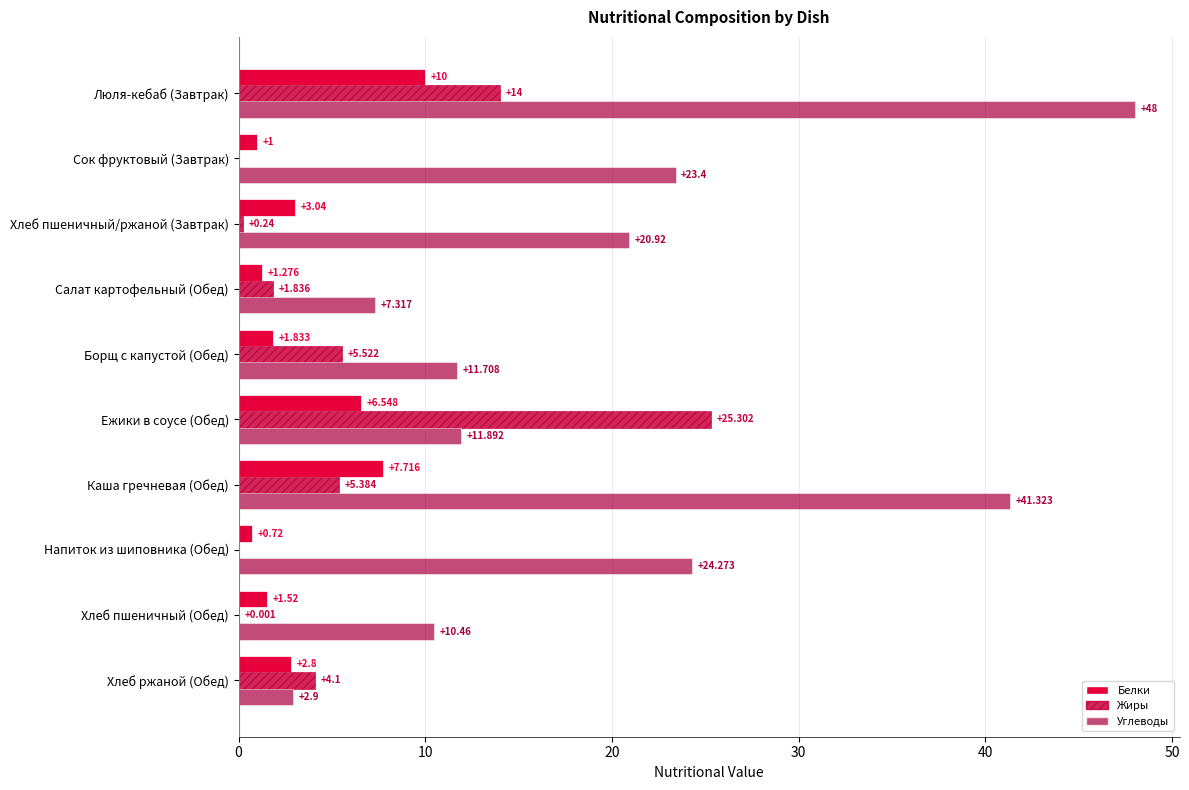

What is the difference between the second highest and second lowest values in the Жиры series?

14.0